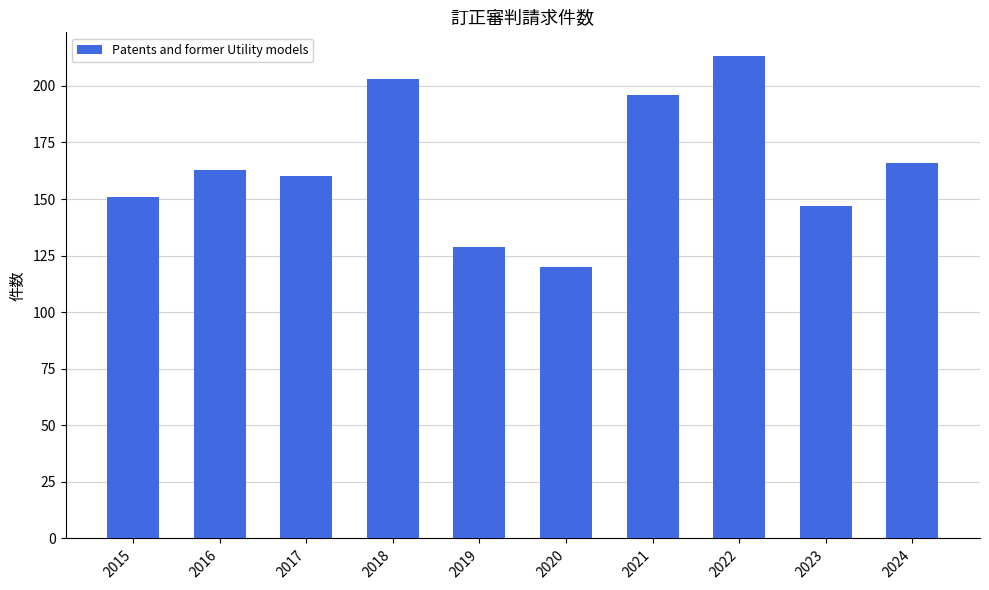

Between 2015 and 2020, which is larger?

2015